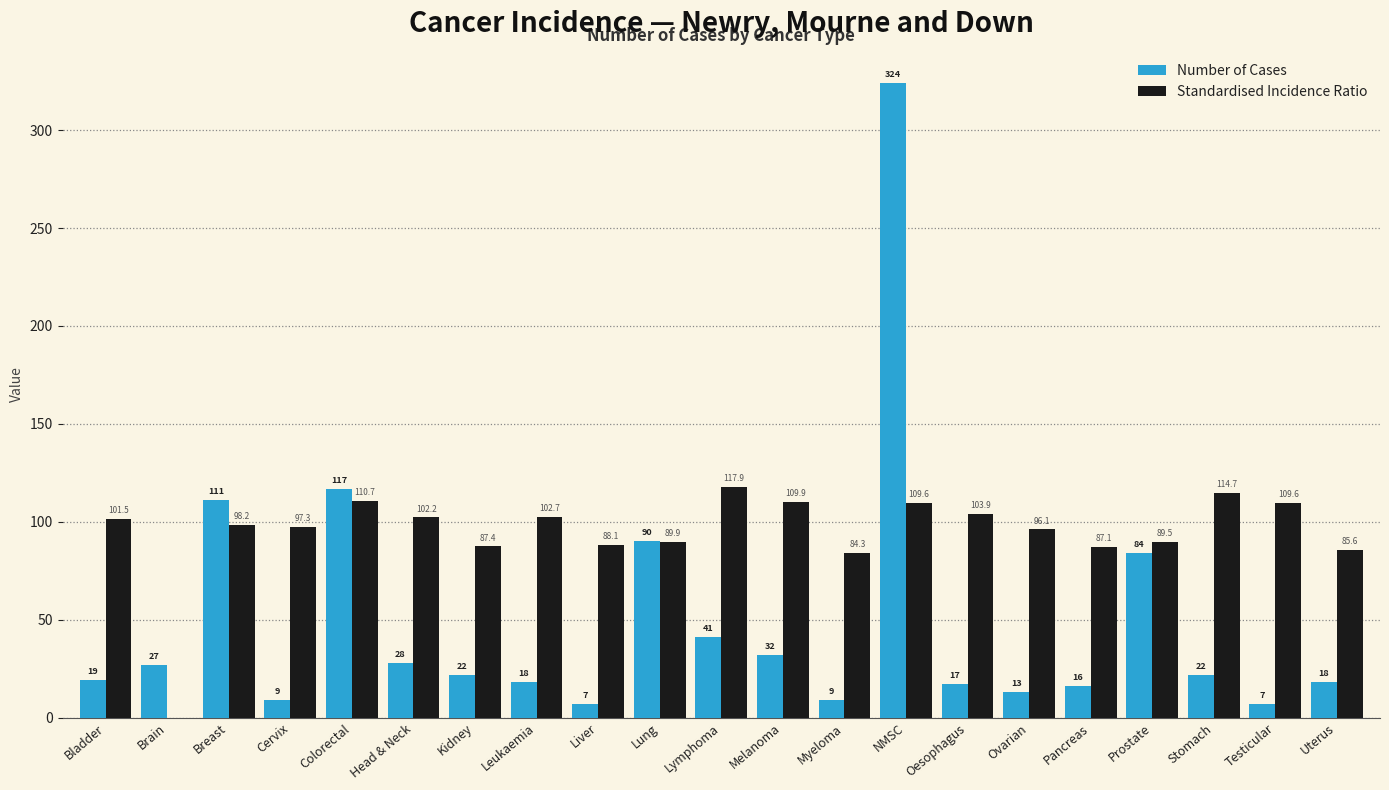

Reading left to right, extract all data points from this chart.

Number of Cases: Bladder=19.0	Brain=27.0	Breast=111.0	Cervix=9.0	Colorectal=117.0	Head & Neck=28.0	Kidney=22.0	Leukaemia=18.0	Liver=7.0	Lung=90.0	Lymphoma=41.0	Melanoma=32.0	Myeloma=9.0	NMSC=324.0	Oesophagus=17.0	Ovarian=13.0	Pancreas=16.0	Prostate=84.0	Stomach=22.0	Testicular=7.0	Uterus=18.0
Standardised Incidence Ratio: Bladder=101.5	Brain=0.0	Breast=98.2	Cervix=97.3	Colorectal=110.7	Head & Neck=102.2	Kidney=87.4	Leukaemia=102.7	Liver=88.1	Lung=89.9	Lymphoma=117.9	Melanoma=109.9	Myeloma=84.3	NMSC=109.6	Oesophagus=103.9	Ovarian=96.1	Pancreas=87.1	Prostate=89.5	Stomach=114.7	Testicular=109.6	Uterus=85.6